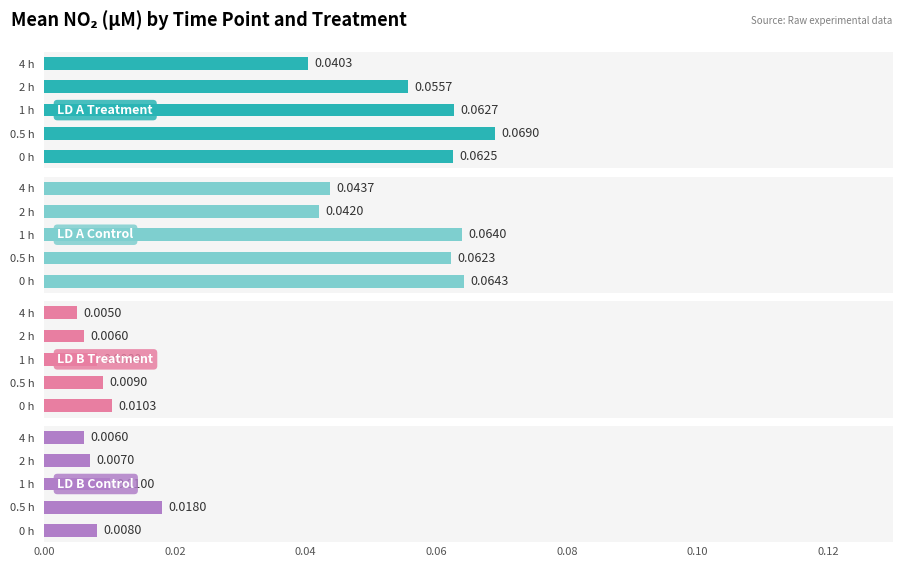

List the series in order of their peak value, highest first.

LD A Treatment, LD A Control, LD B Control, LD B Treatment